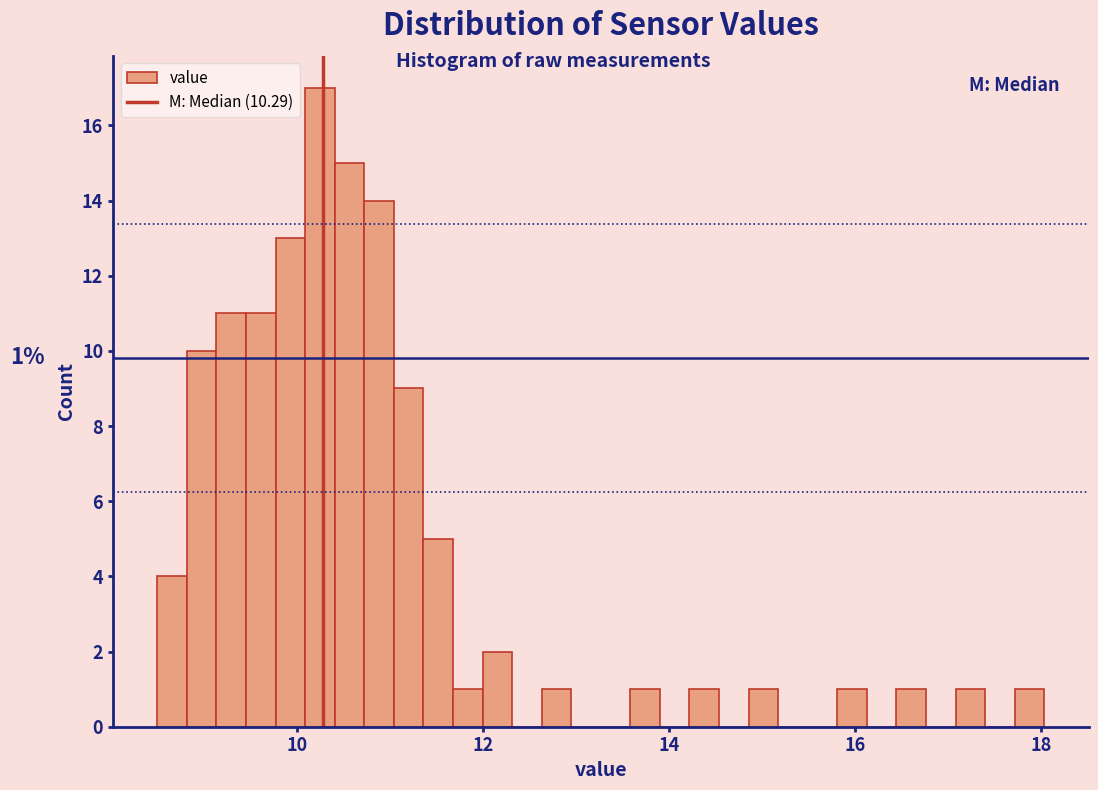

Read against the x-axis, roughly where is the centre of the tallest bar?

10.2